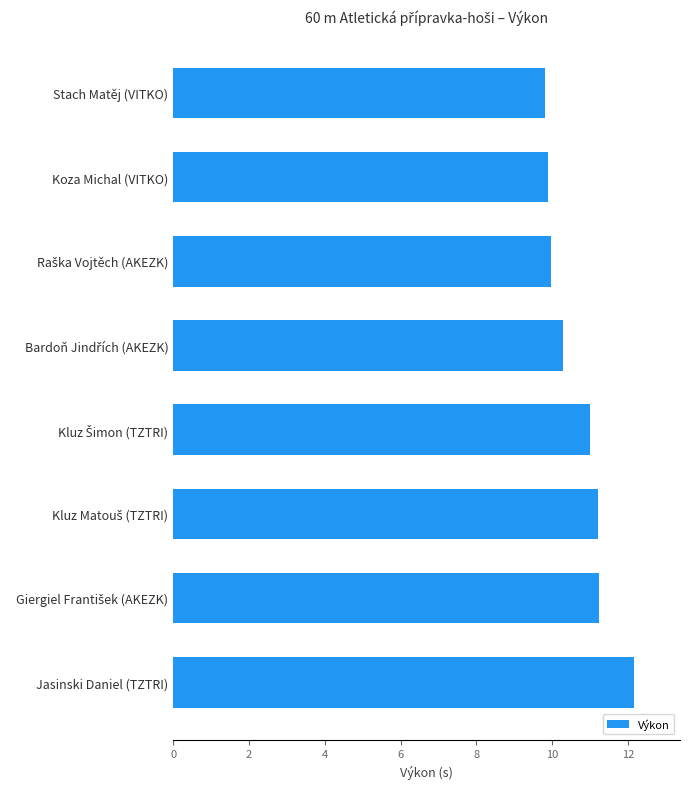

The chart shows a value of 12.2 at Jasinski Daniel (TZTRI). True or false?

True